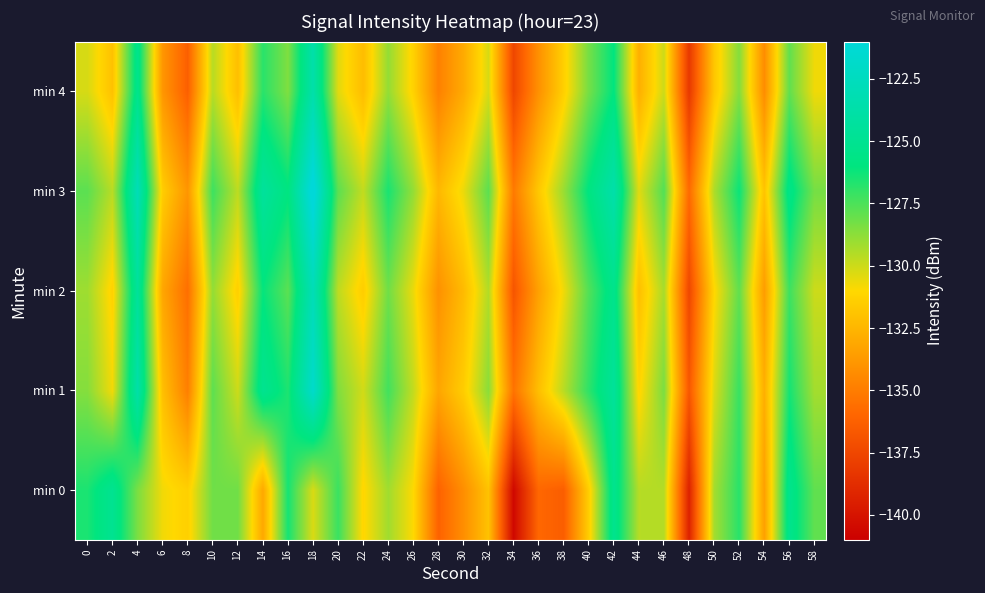

What is the spread (max minus min) of values at 16?

2.6